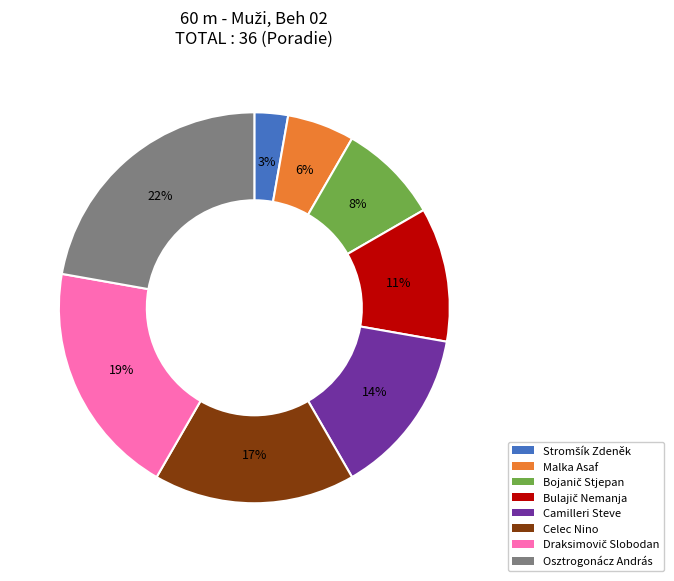

To the nearest percent, what portion does Osztrogonácz András represent?

22%